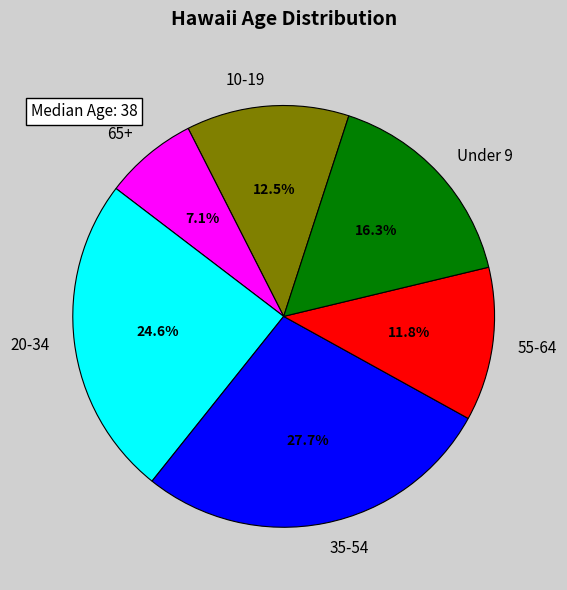

What percentage is the 35-54 slice, to the nearest percent?

28%